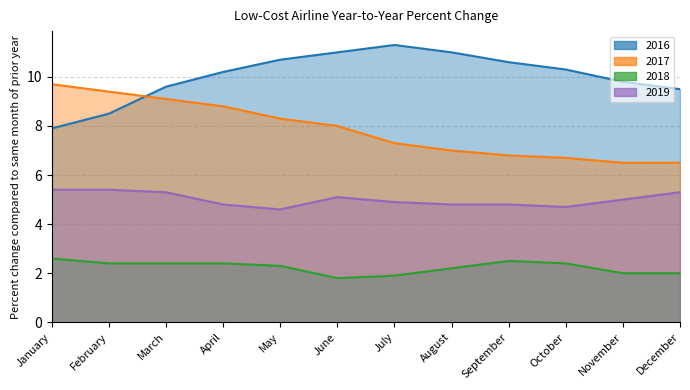

What is the spread (max minus min) of values at June?

9.2